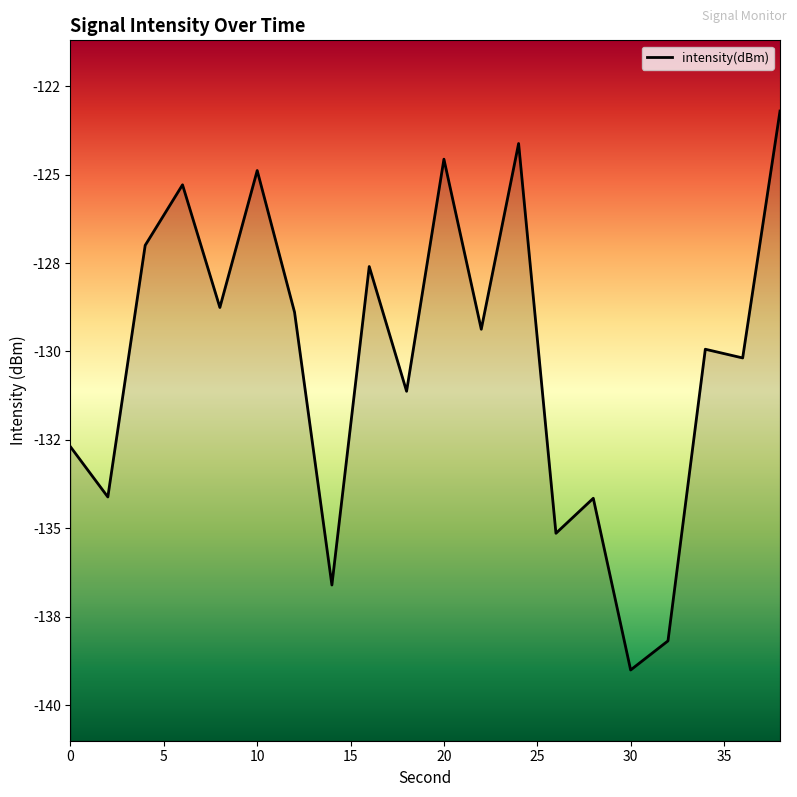

Reading left to right, list all the values displayed in this chart.

-132.7	-134.1	-127.0	-125.3	-128.8	-124.9	-128.9	-136.6	-127.6	-131.1	-124.6	-129.4	-124.1	-135.1	-134.2	-139.0	-138.2	-129.9	-130.2	-123.2